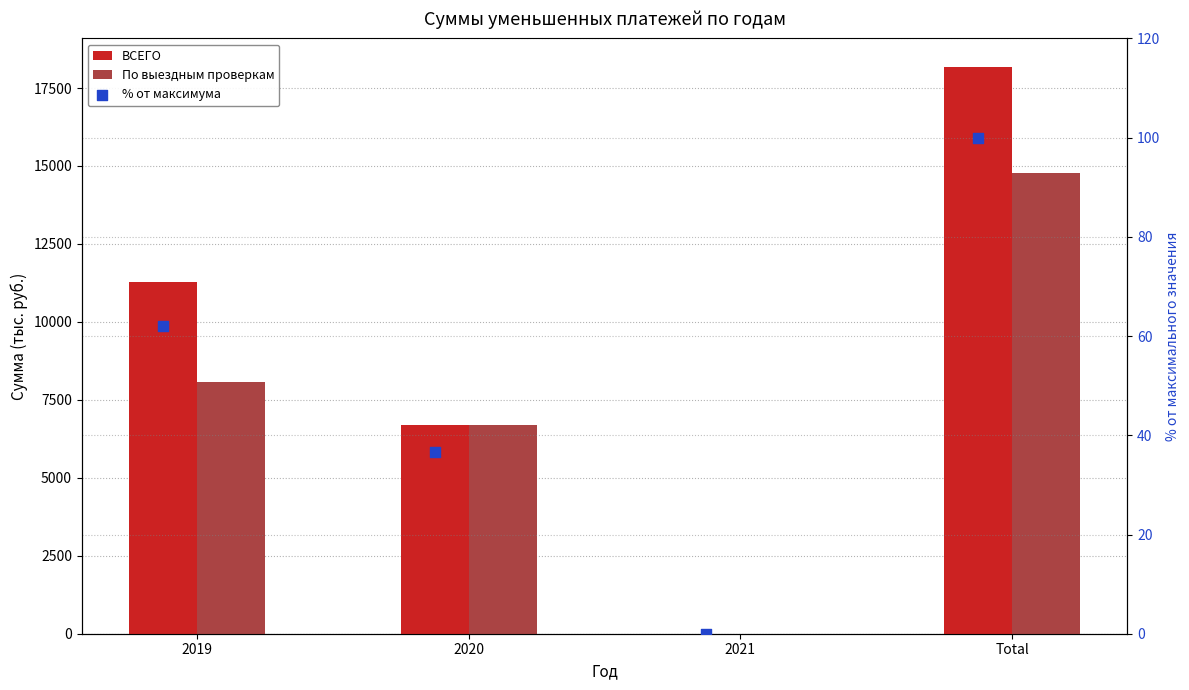

Is the value of По выездным проверкам at 2019 greater than the value of % от максимума at 2019?

Yes